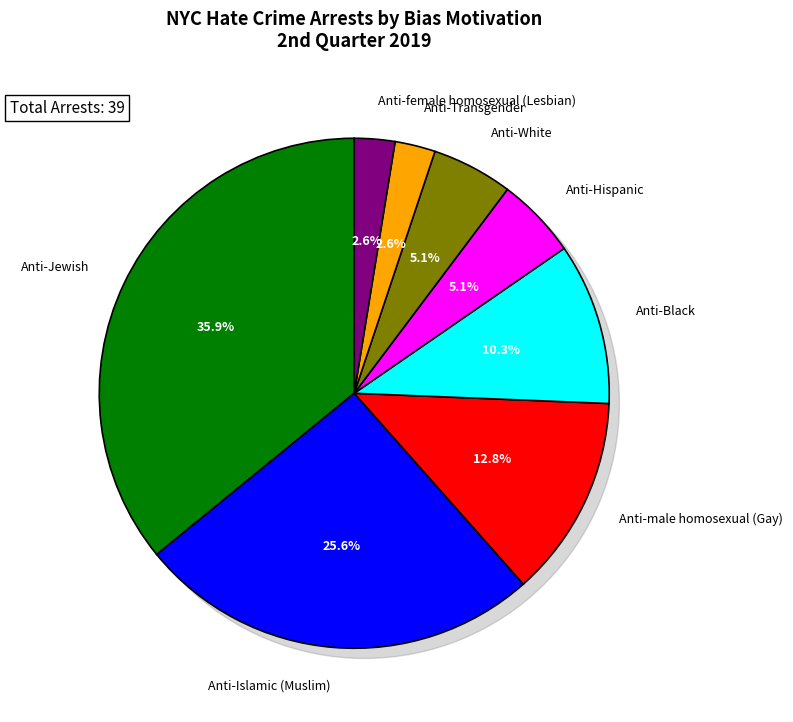

Is Anti-Black the majority of the pie?

No